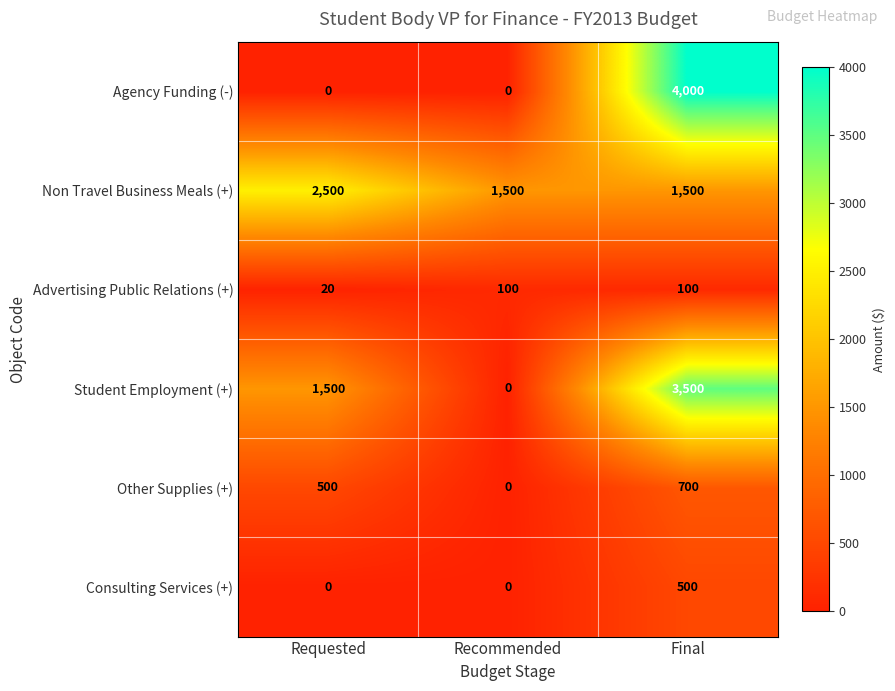

True or false: Student Employment (+) has a value of 5880 at Final.

False